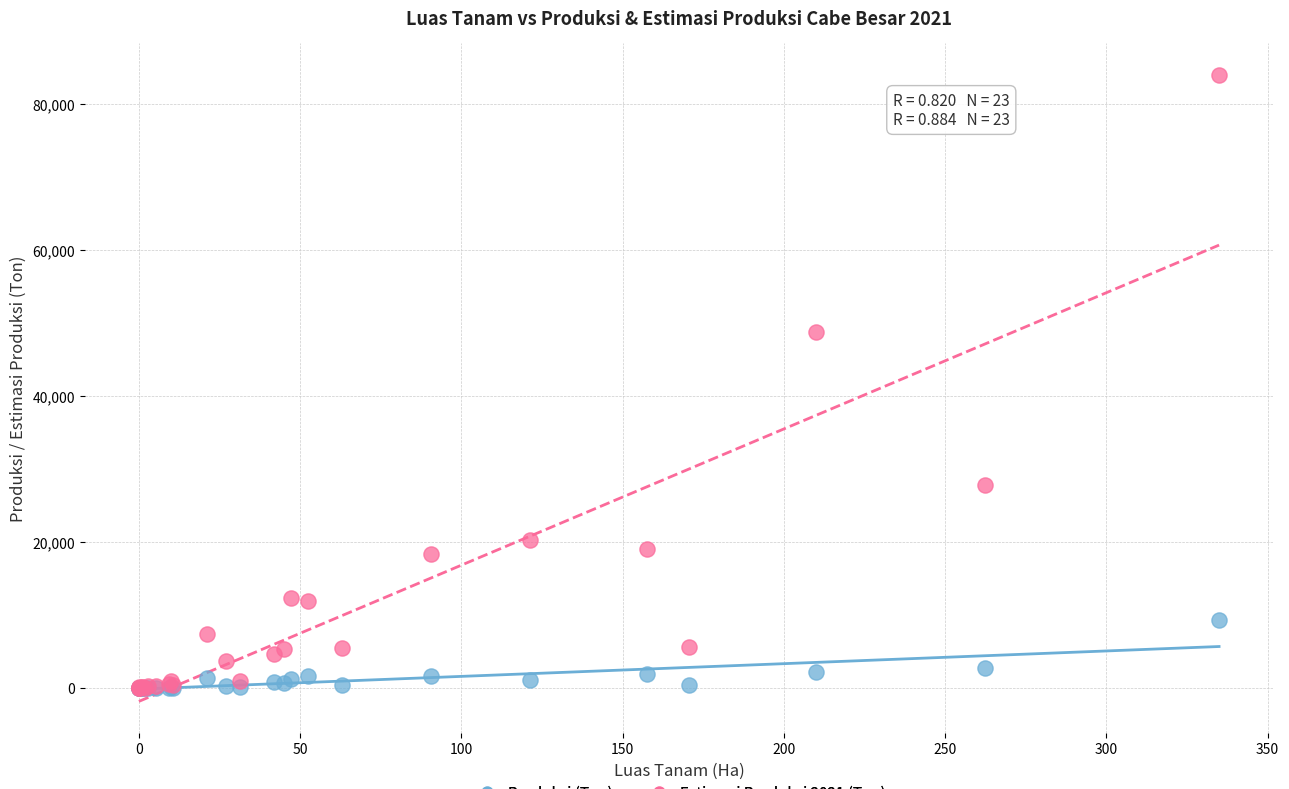

Across all series, what Y value is closest to 42010?

48722.9